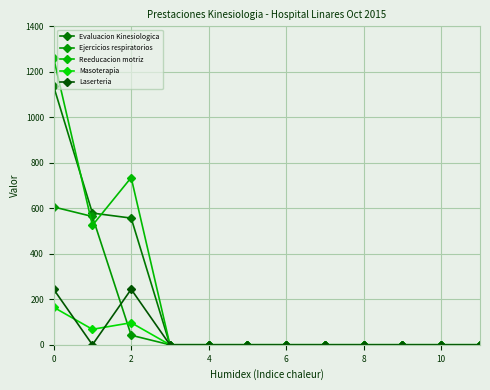

Count the number of data series in this chart.

5